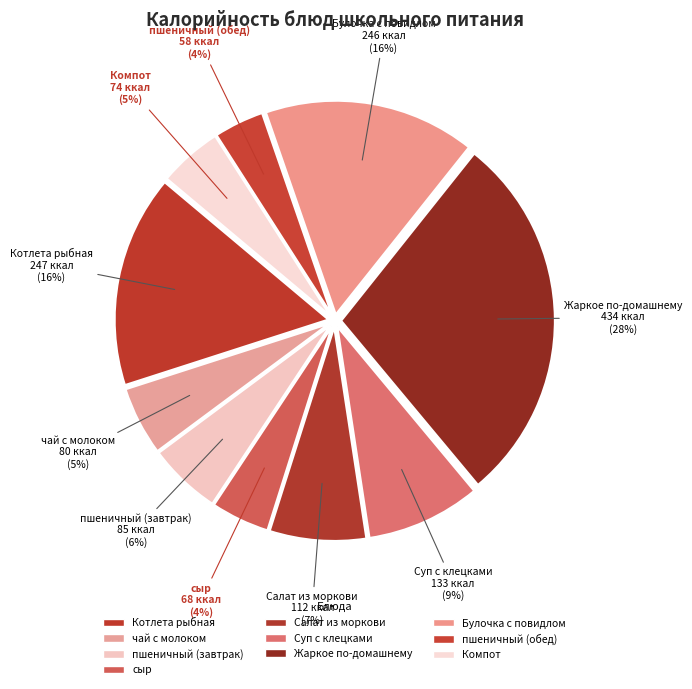

Is there any slice that represents more than half of the pie?

No